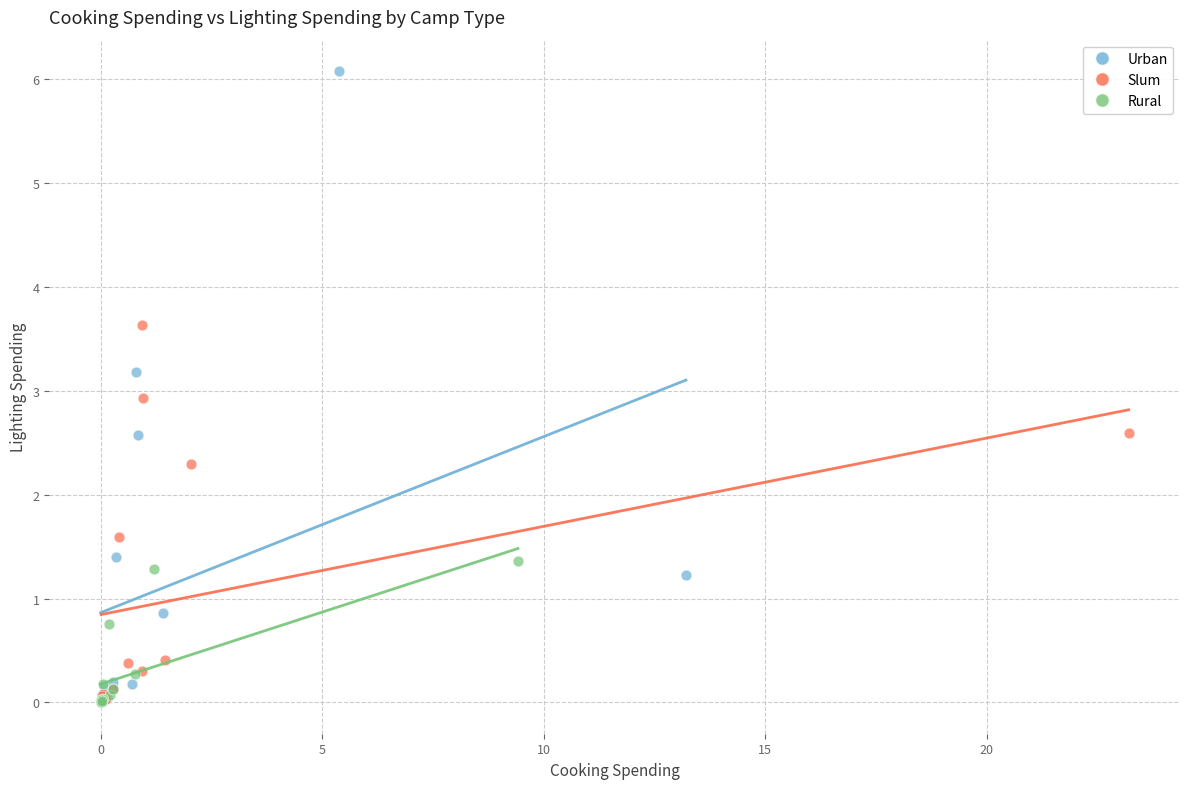

Which series has the largest Y range (max minus min)?

Urban